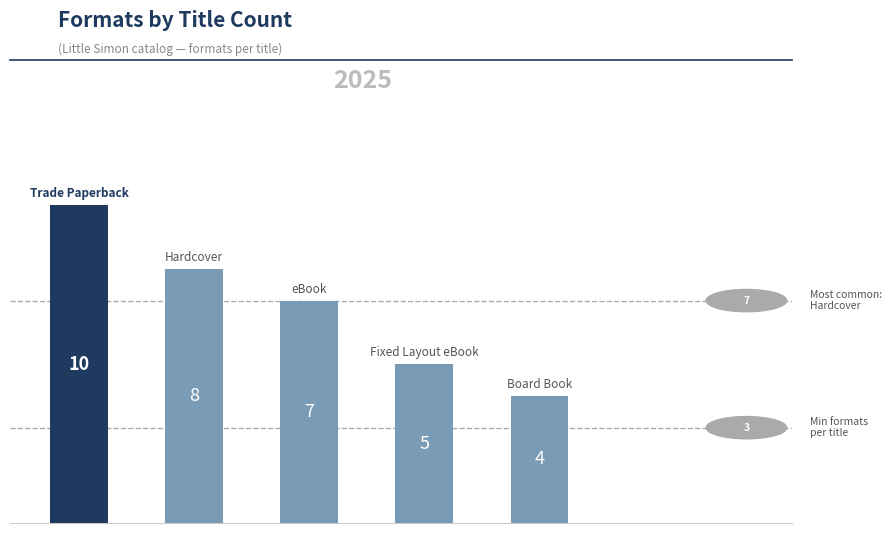

What is the smallest value displayed?

4